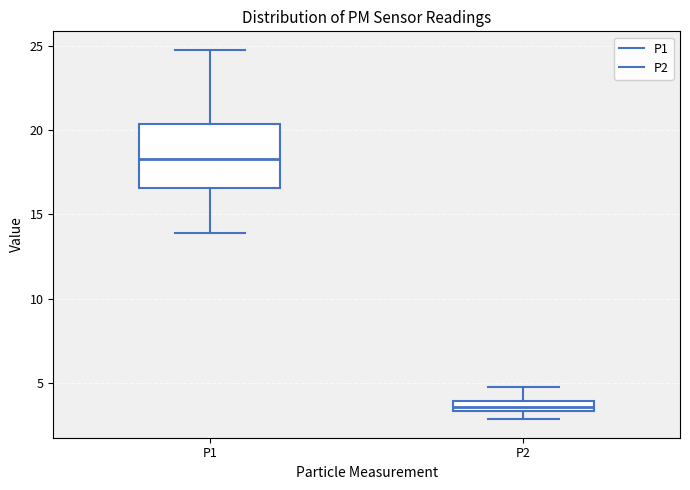

Which box has the highest median line?

P1